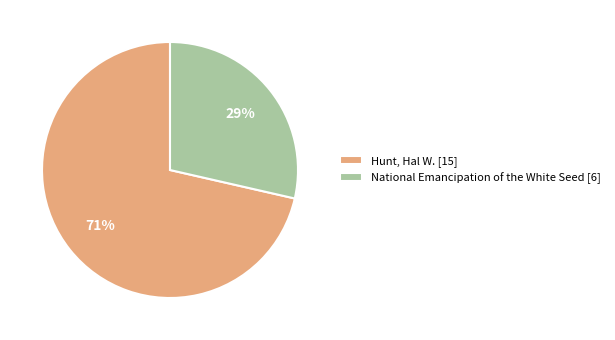

Between Hunt, Hal W. and National Emancipation of the White Seed, which is larger?

Hunt, Hal W.